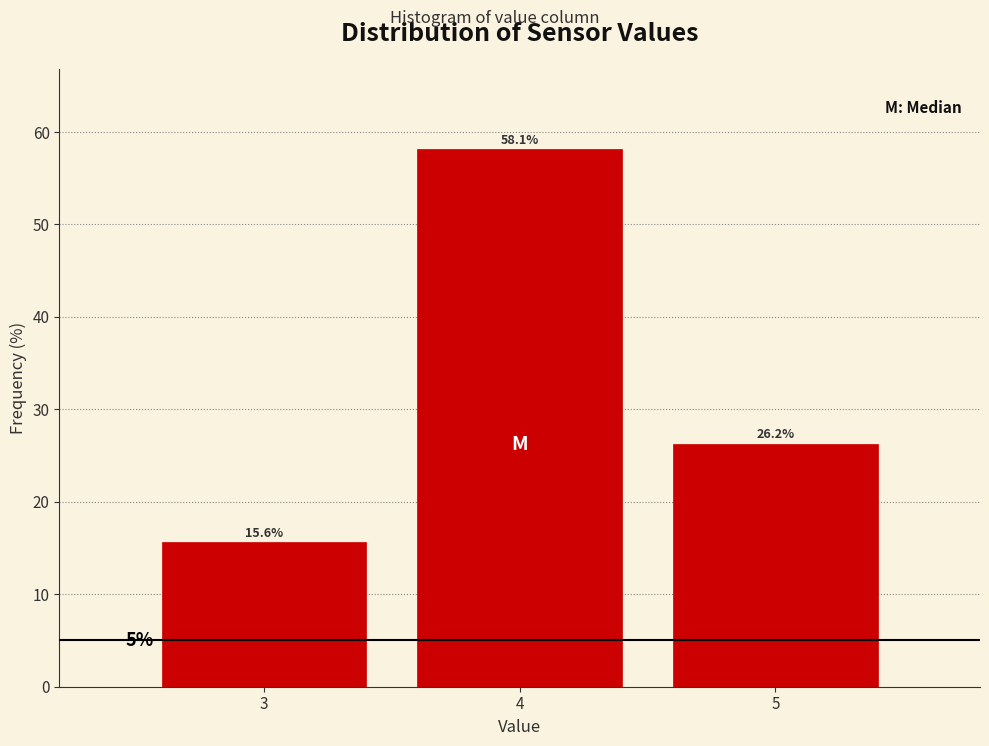

Between 5 and 3, which is larger?

5